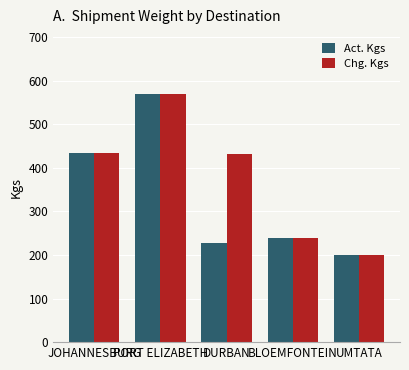

What is the total value across all series at PORT ELIZABETH?

1138